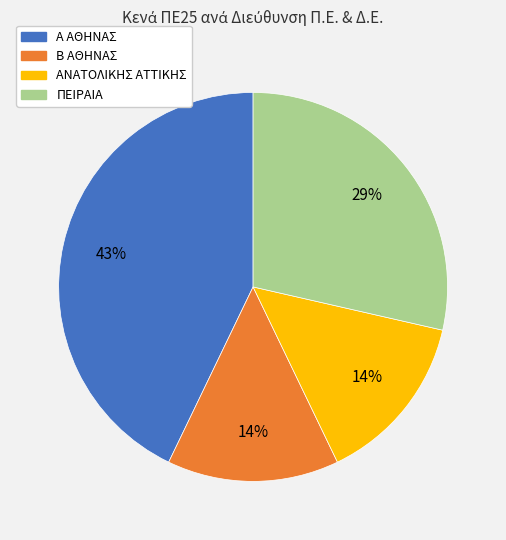

Is it true that A ΑΘΗΝΑΣ is 31% of the pie?

False